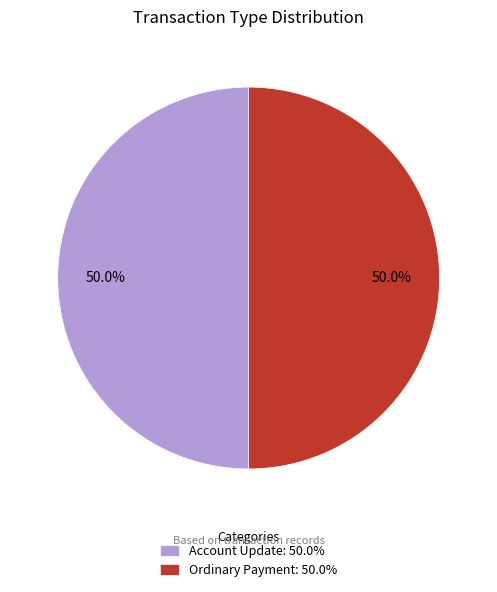

Combined, do Account Update and Ordinary Payment account for over 50%?

Yes